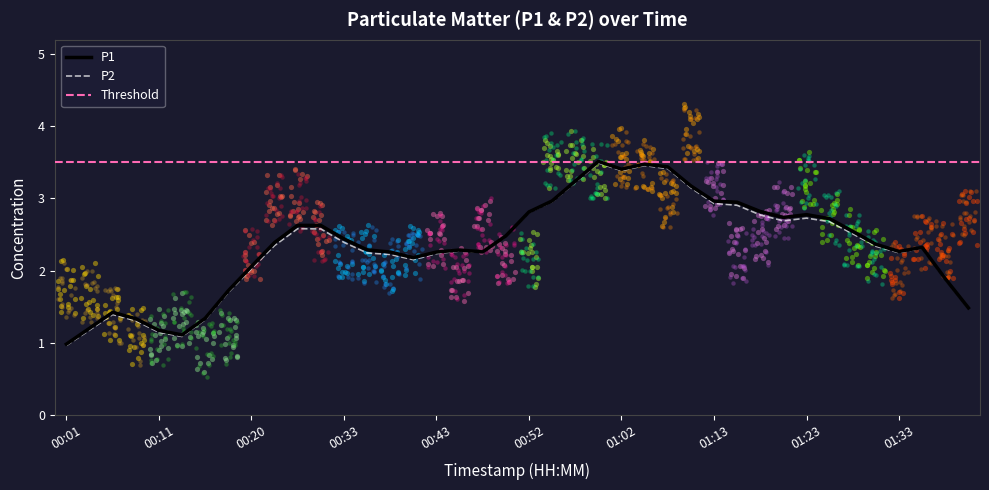

Which series has the widest spread of Y values?

P1